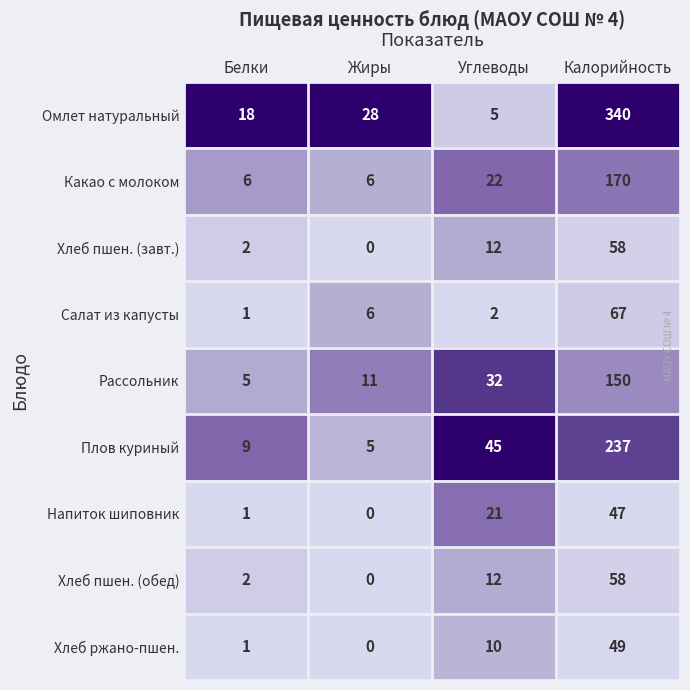

Which label corresponds to the largest value in the chart?

Калорийность